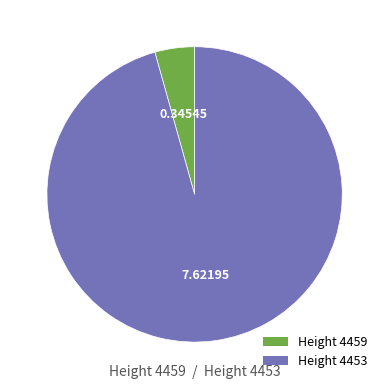

Do Height 4453 and Height 4459 together represent more than half of the pie?

Yes